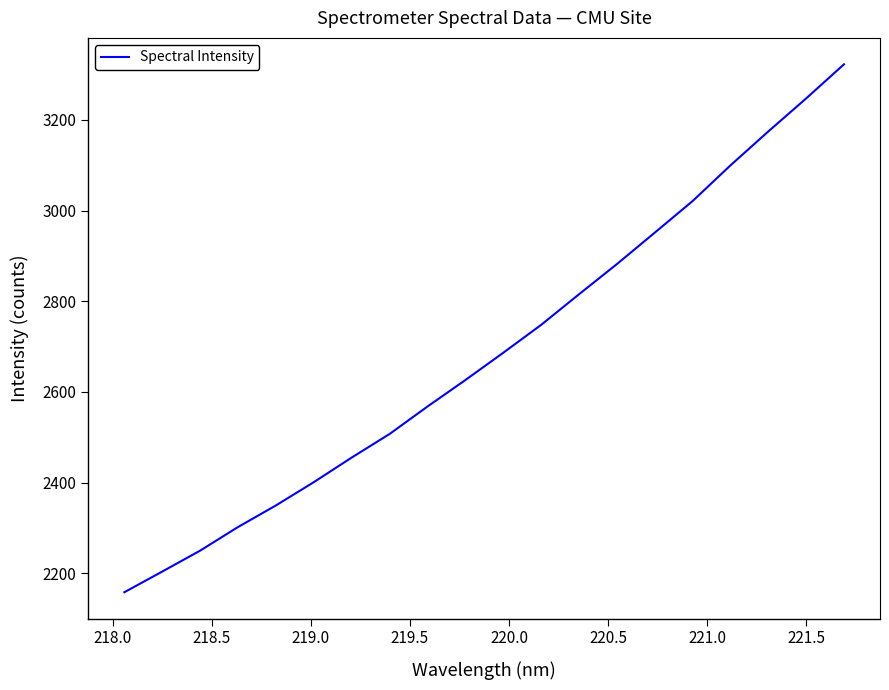

What is the maximum value shown in the chart?

3322.9